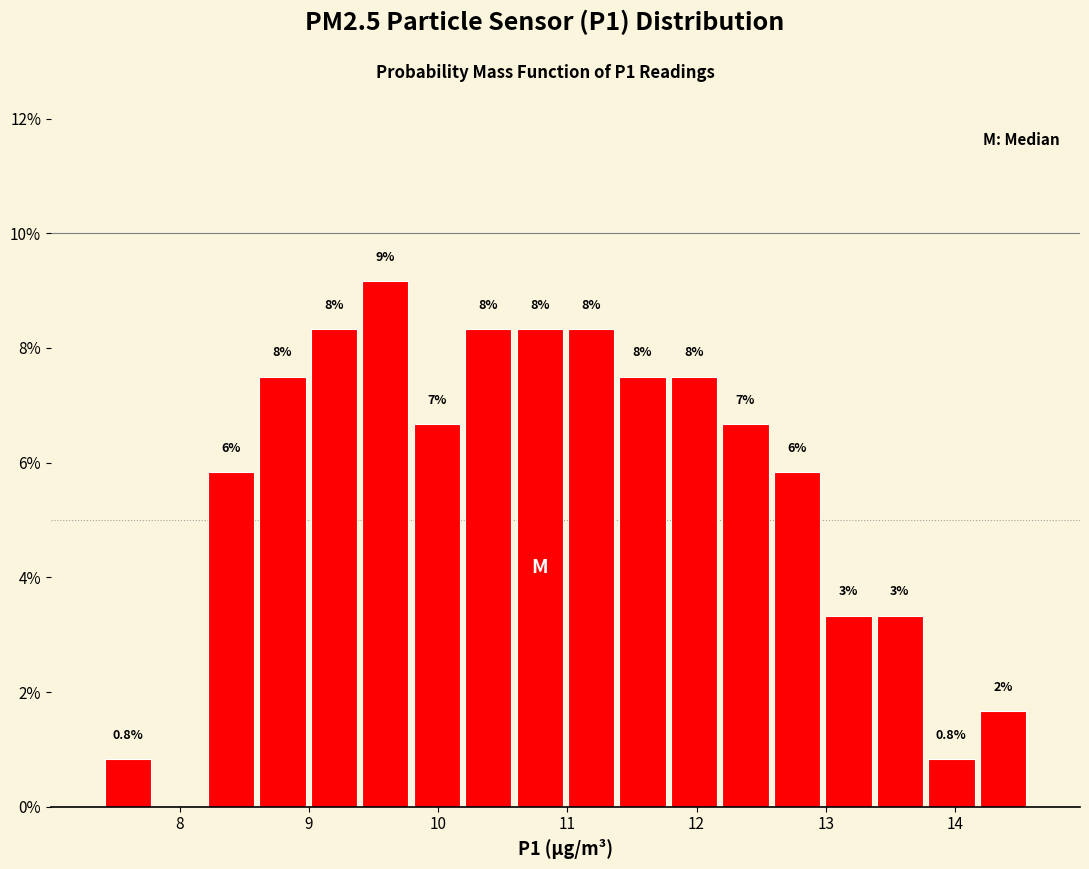

Read against the x-axis, roughly where is the centre of the tallest bar?

9.6